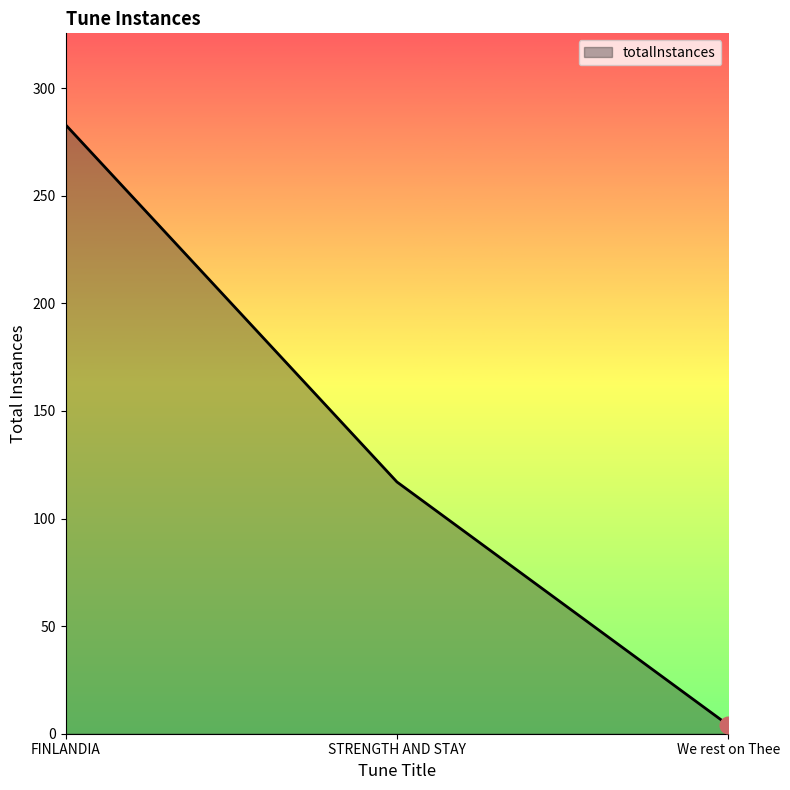

The chart shows a value of 4 at We rest on Thee. True or false?

True